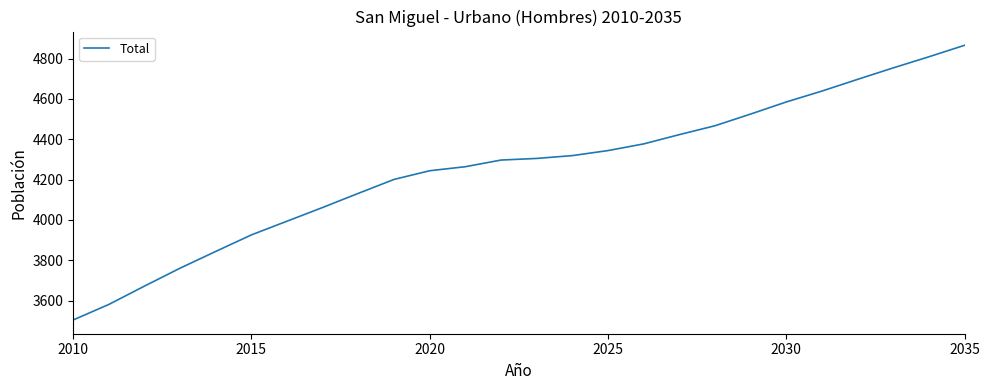

True or false: the data has more than 1 interior local peaks.

False